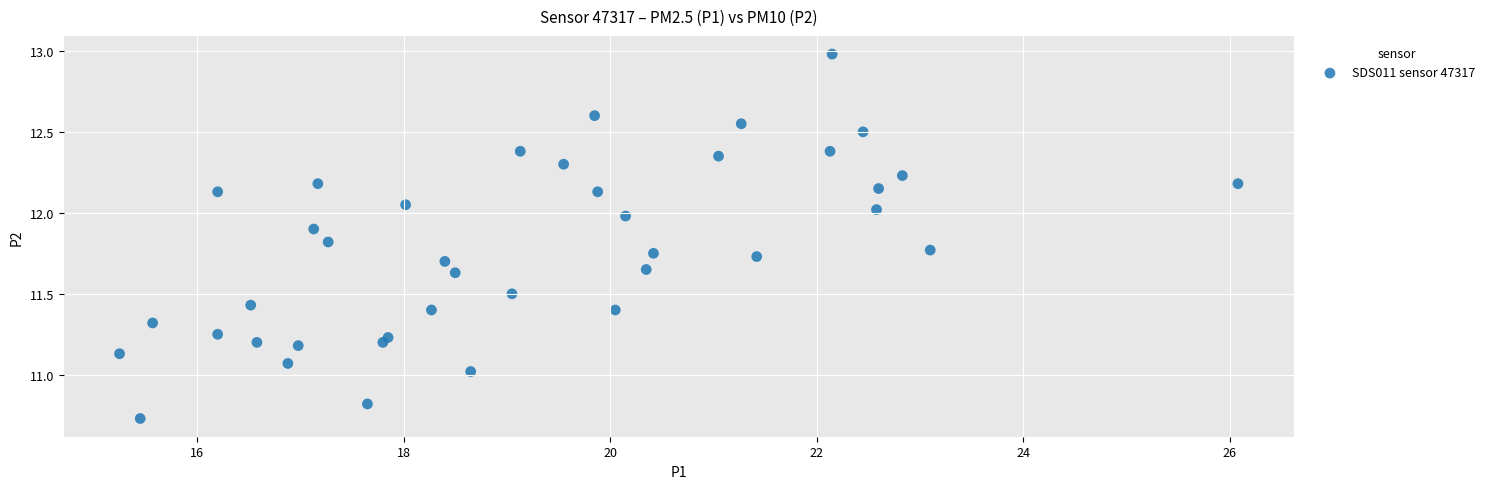

What is the range of X values (max minus min)?

10.8